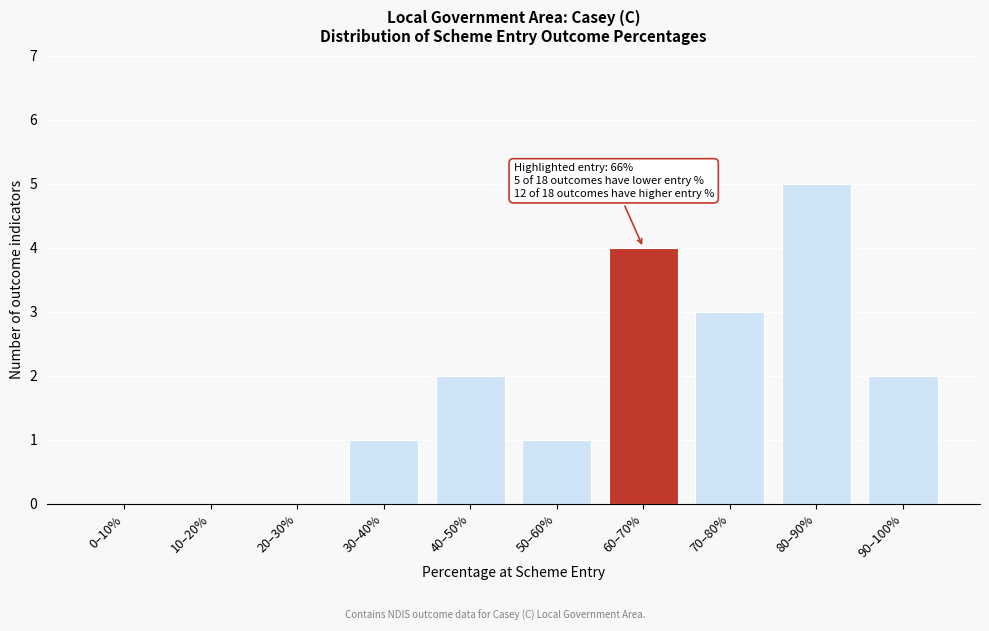

Reading right to left, what are all the values shown in this chart?

90–100%=2	80–90%=5	70–80%=3	60–70%=4	50–60%=1	40–50%=2	30–40%=1	20–30%=0	10–20%=0	0–10%=0